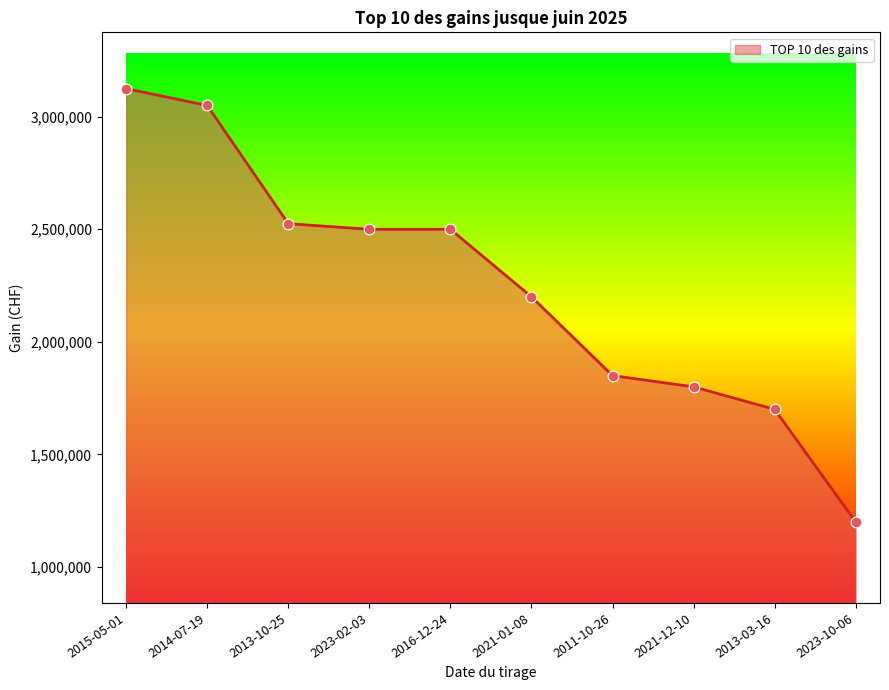

What is the change in value from 2016-12-24 to 2023-10-06?

-1300000